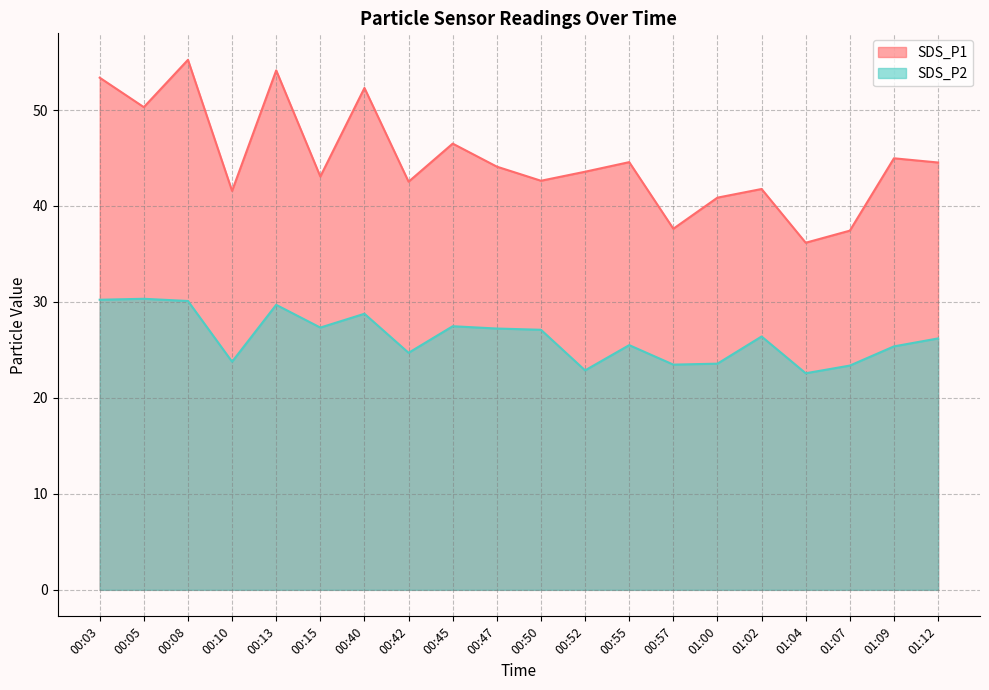

Reading right to left, extract all data points from this chart.

SDS_P1: 44.5	45.0	37.4	36.2	41.8	40.9	37.6	44.6	43.6	42.6	44.1	46.5	42.5	52.3	43.1	54.1	41.6	55.2	50.3	53.4
SDS_P2: 26.2	25.4	23.4	22.6	26.4	23.6	23.5	25.5	22.9	27.1	27.2	27.5	24.7	28.8	27.3	29.7	23.8	30.1	30.3	30.2